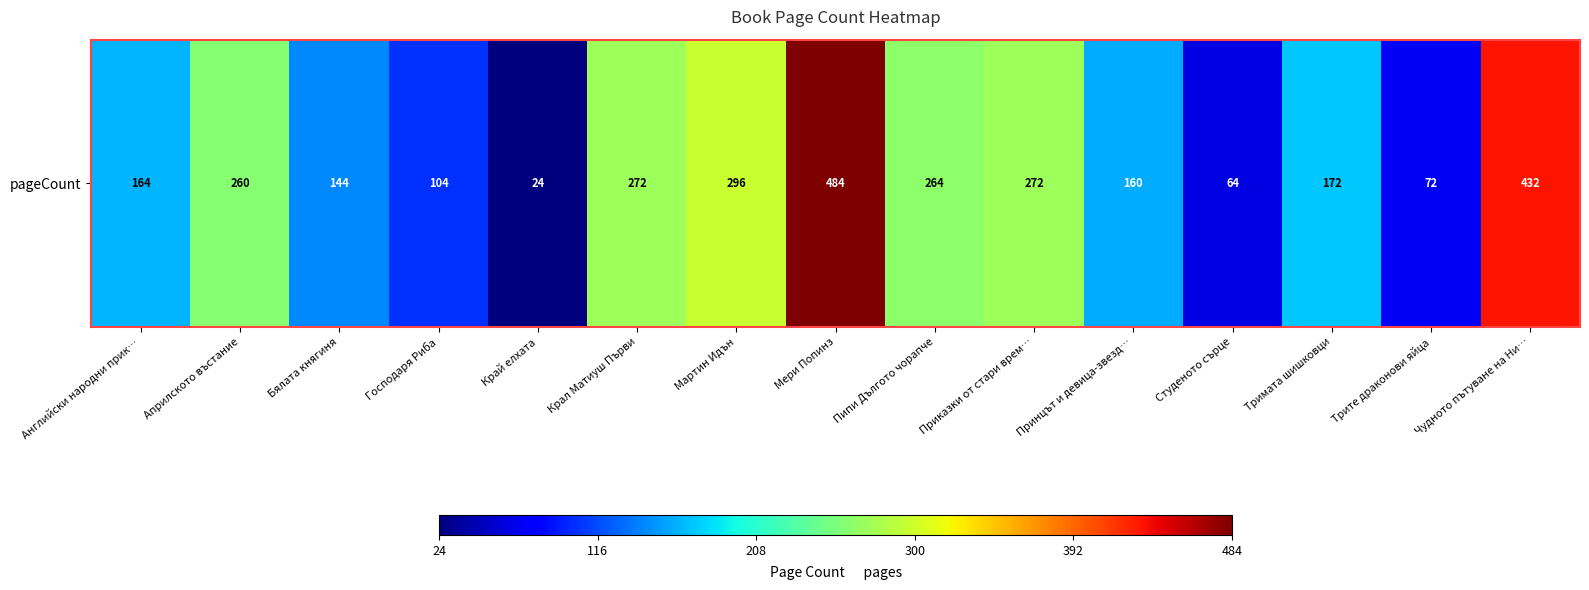

Rank the categories by value from lowest to highest.

Край елхата, Студеното сърце, Трите драконови яйца, Господаря Риба, Бялата княгиня, Принцът и девица-звезд…, Английски народни прик…, Тримата шишковци, Априлското въстание, Пипи Дългото чорапче, Крал Матиуш Първи, Приказки от стари врем…, Мартин Идън, Чудното пътуване на Ни…, Мери Попинз